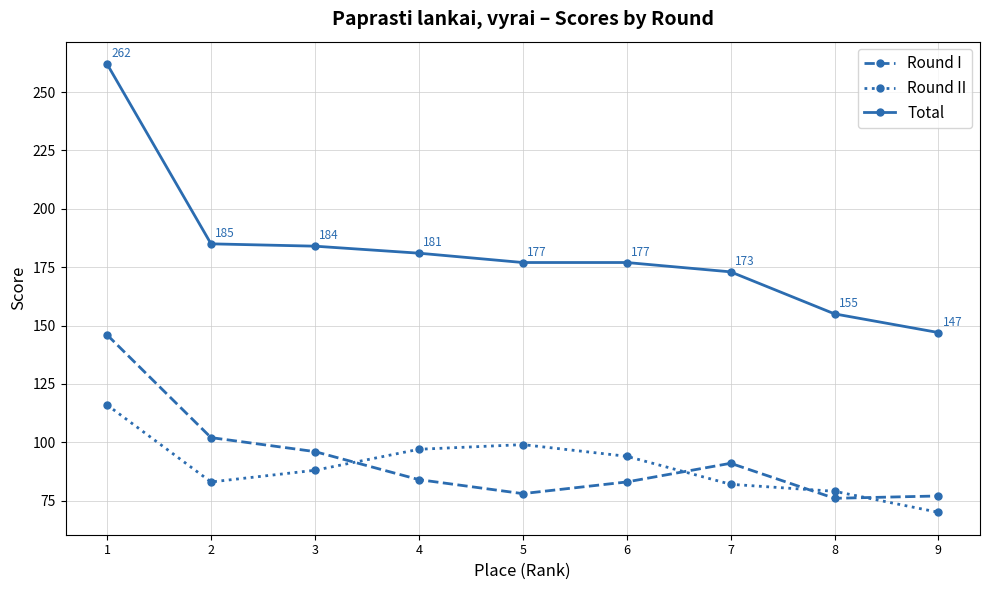

The value of Round I at 2 is 64. True or false?

False